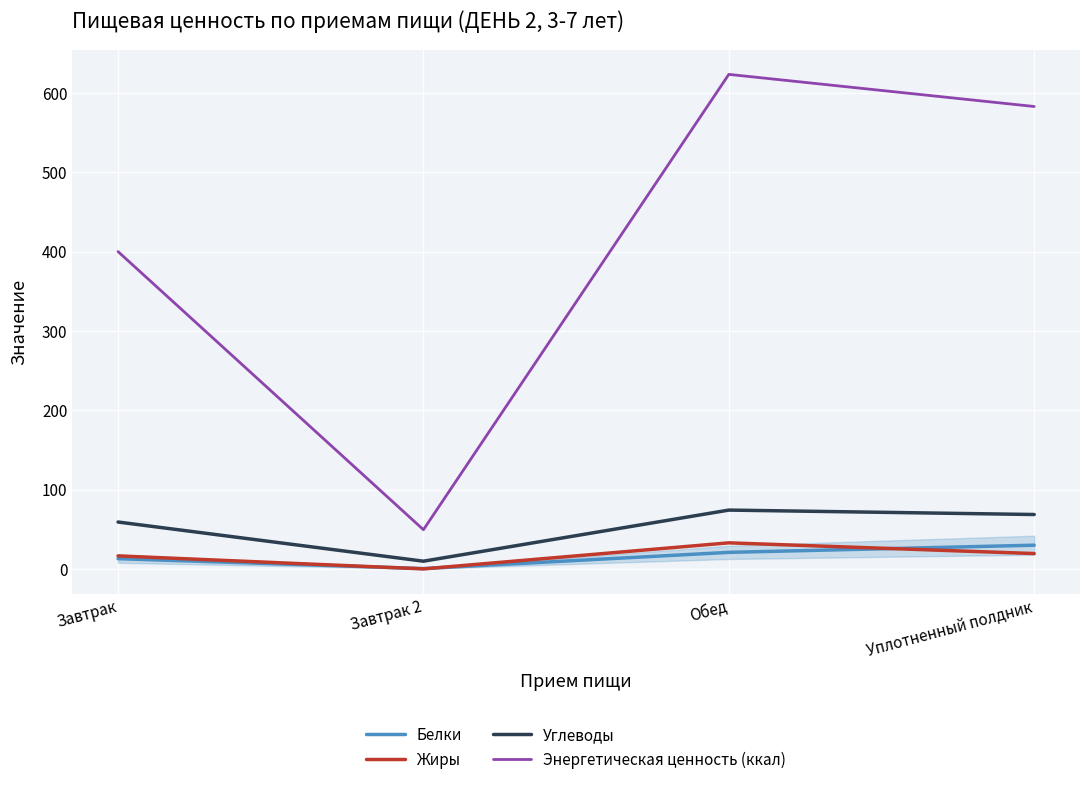

How many interior local valleys does the Белки series have?

1